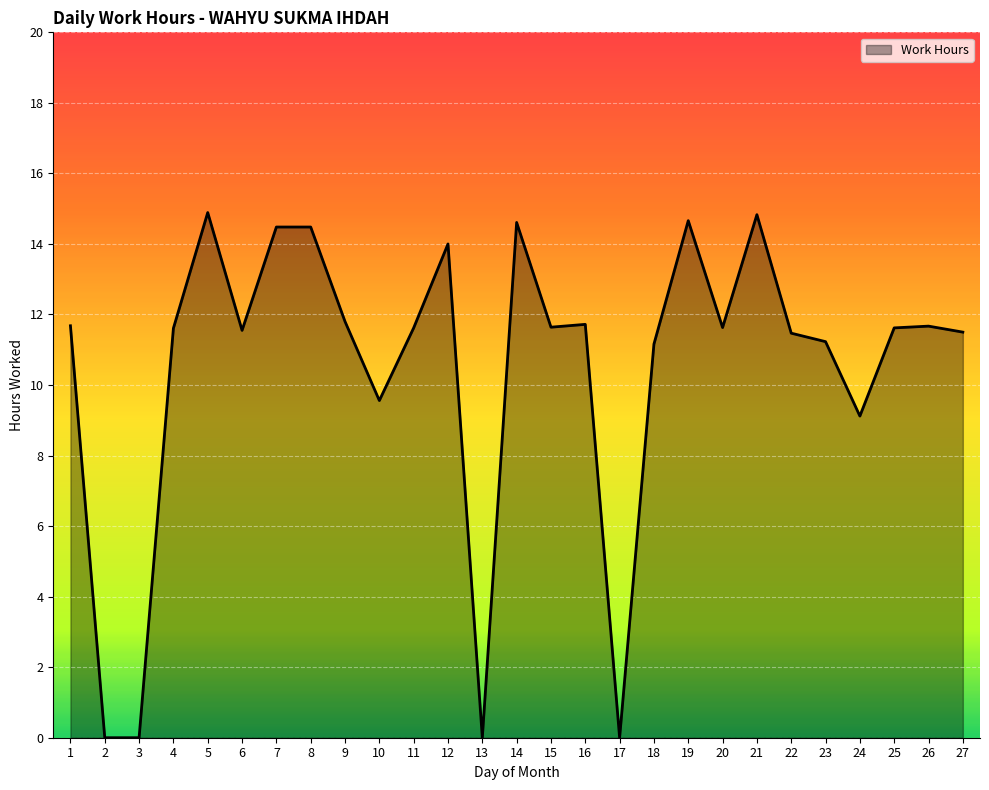

The chart shows a value of 5.9 at 5. True or false?

False